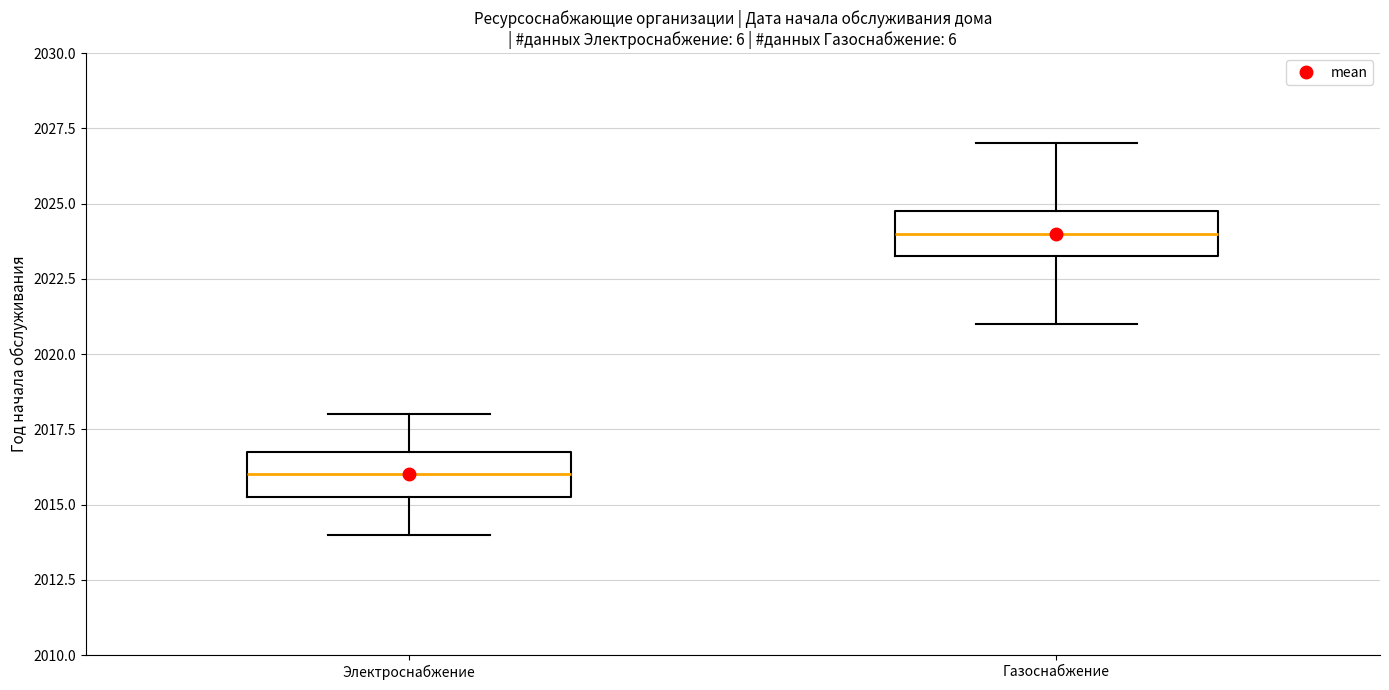

Reading left to right, transcribe this box plot: for each box, give where its median line is, the range the box spans, and where its two whiskers end, as read against the y-axis. The values are not printed on the chart, so give them approximately, as read against the axis.

Электроснабжение: median 2016.0, box 2015.5 to 2017.0, whiskers 2014.0 to 2018.0
Газоснабжение: median 2024.0, box 2023.5 to 2025.0, whiskers 2021.0 to 2027.0